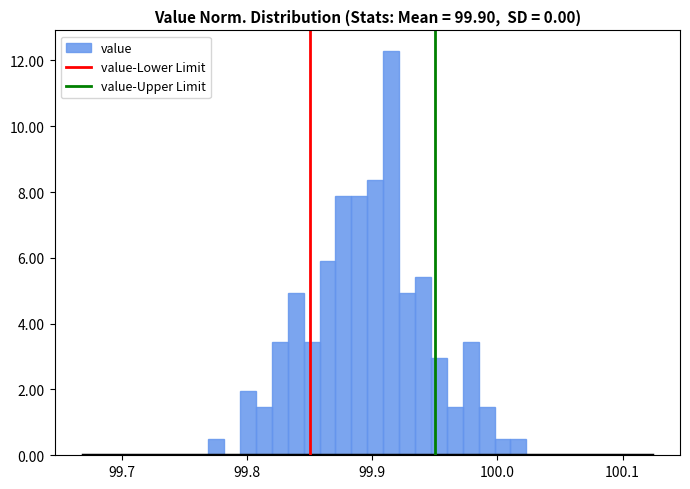

Read against the x-axis, roughly where is the centre of the tallest bar?

99.92